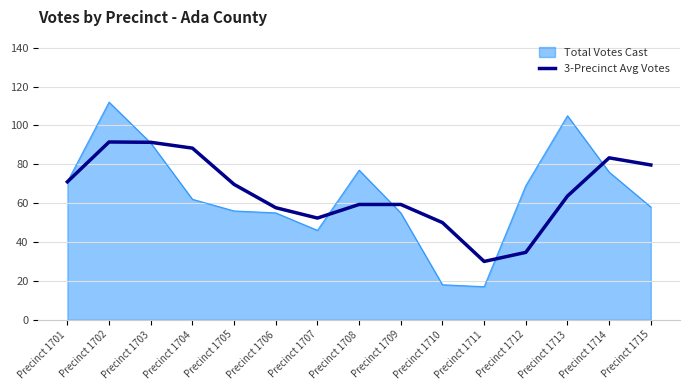

The value of Total Votes Cast at Precinct 1710 is 4.7. True or false?

False